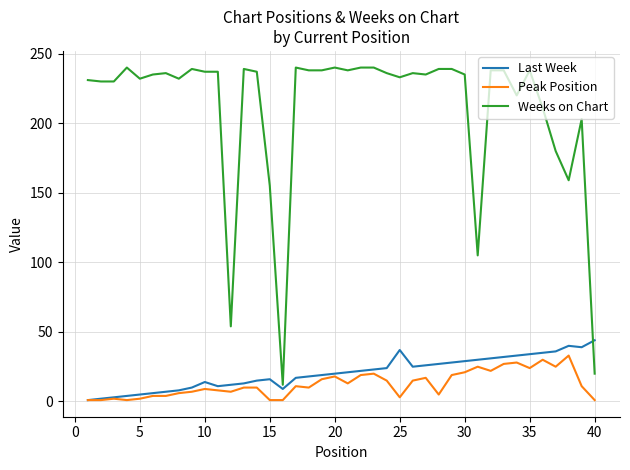

True or false: Weeks on Chart and Peak Position intersect in this chart.

False